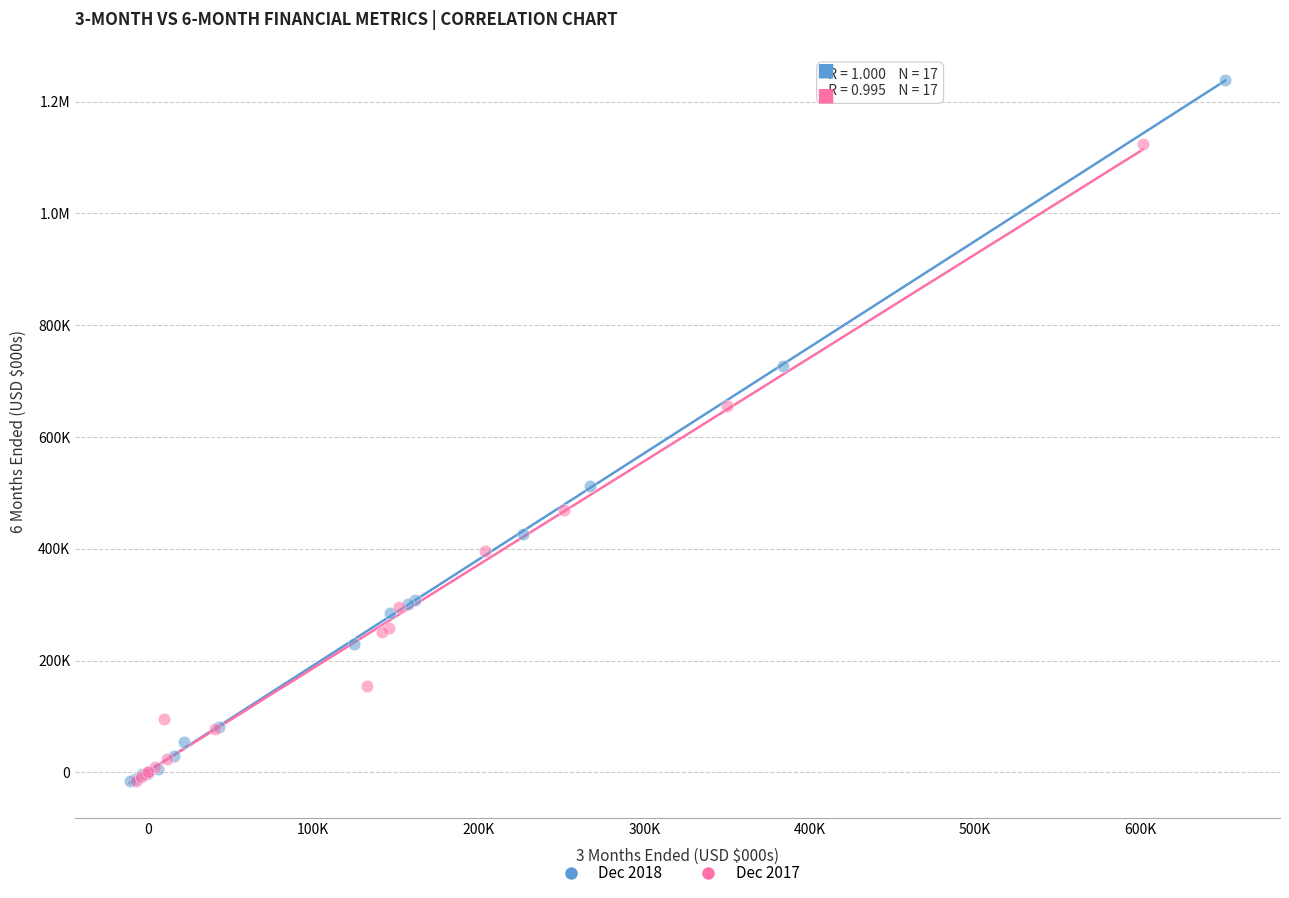

What are all the series names shown in the legend?

Dec 2018, Dec 2017